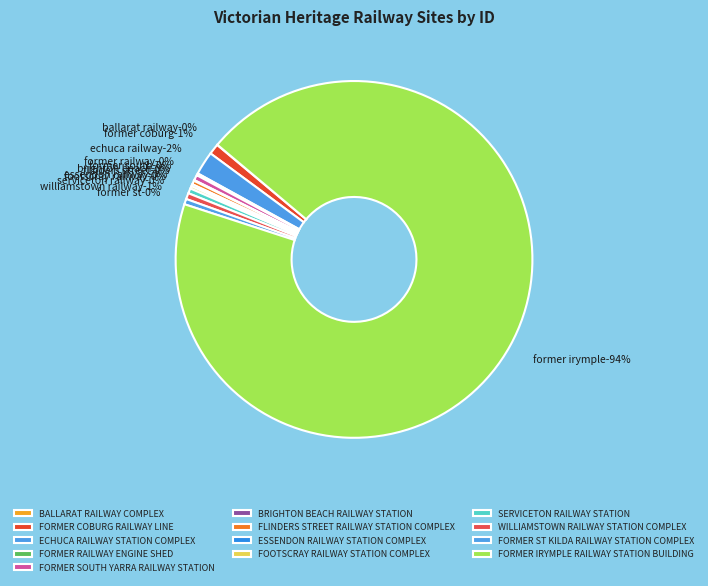

Combined, do SERVICETON RAILWAY STATION and ECHUCA RAILWAY STATION COMPLEX account for over 50%?

No